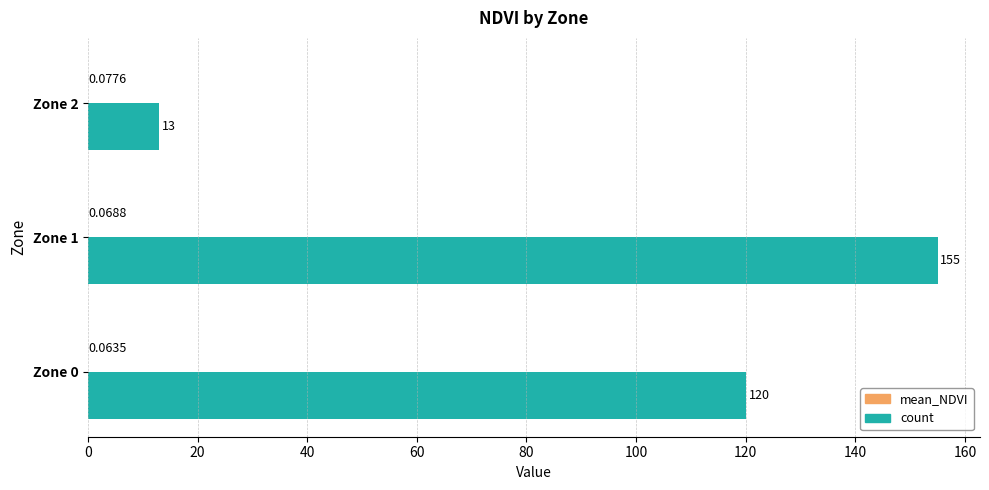

Between Zone 0 and Zone 1, which series saw the biggest shift?

count